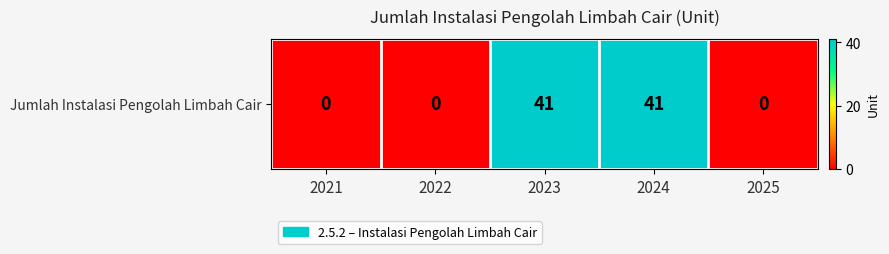

Reading left to right, transcribe all the data shown in this chart.

0	0	41	41	0